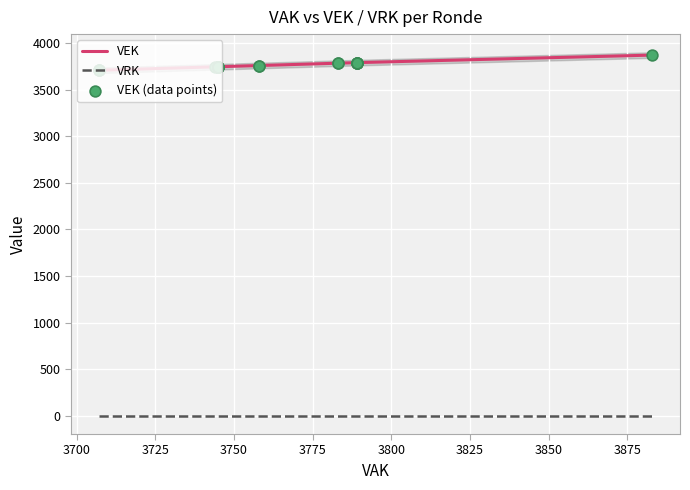

Which series reaches the minimum Y coordinate?

VRK